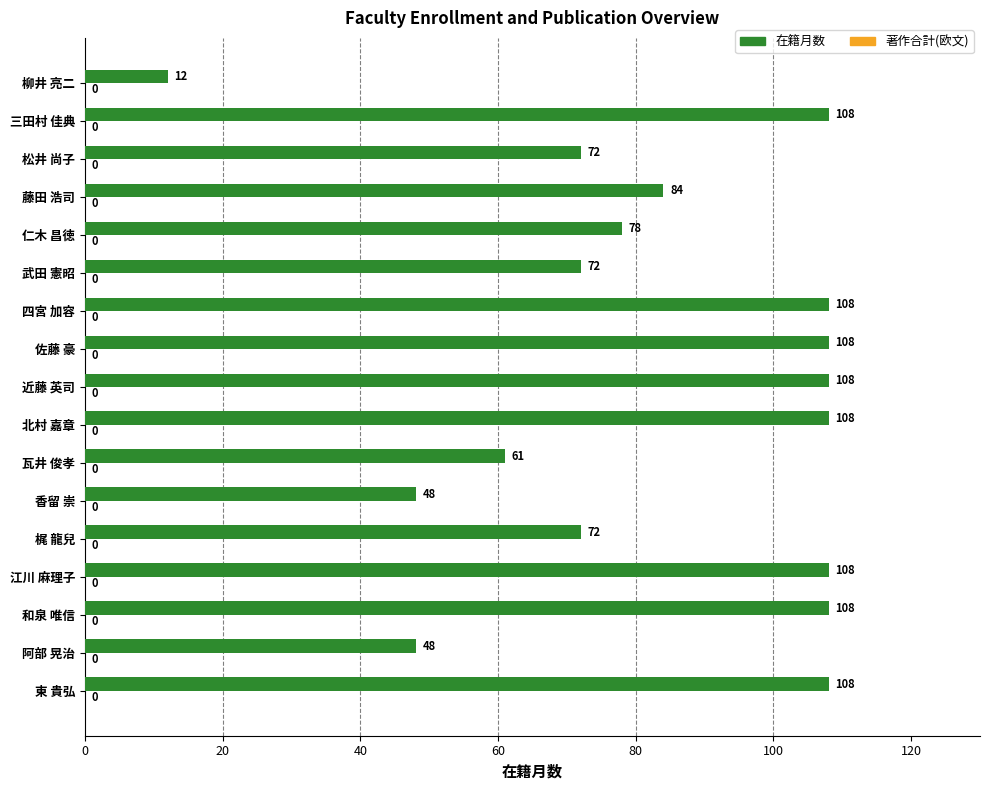

The chart shows a value of 38 at 仁木 昌徳. True or false?

False